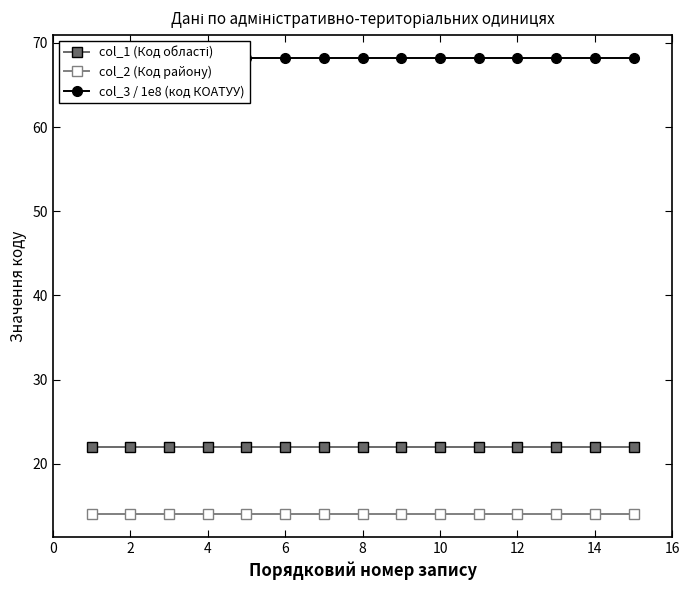

Reading right to left, extract all data points from this chart.

col_1 (Код області): 22.0	22.0	22.0	22.0	22.0	22.0	22.0	22.0	22.0	22.0	22.0	22.0	22.0	22.0	22.0
col_2 (Код району): 14.0	14.0	14.0	14.0	14.0	14.0	14.0	14.0	14.0	14.0	14.0	14.0	14.0	14.0	14.0
col_3 / 1e8 (код КОАТУУ): 68.2	68.2	68.2	68.2	68.2	68.2	68.2	68.2	68.2	68.2	68.2	68.2	68.2	68.2	68.2